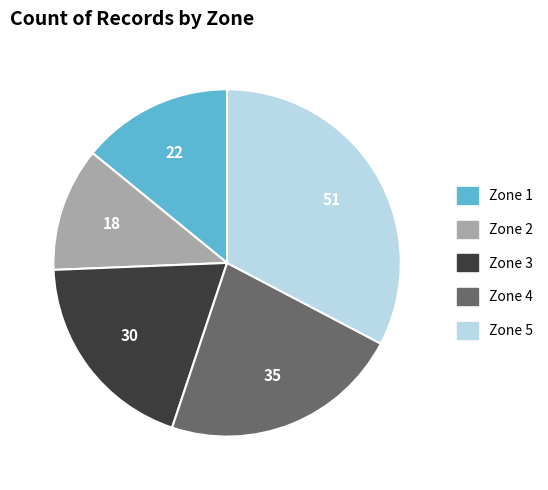

Rank the categories by value from lowest to highest.

Zone 2, Zone 1, Zone 3, Zone 4, Zone 5